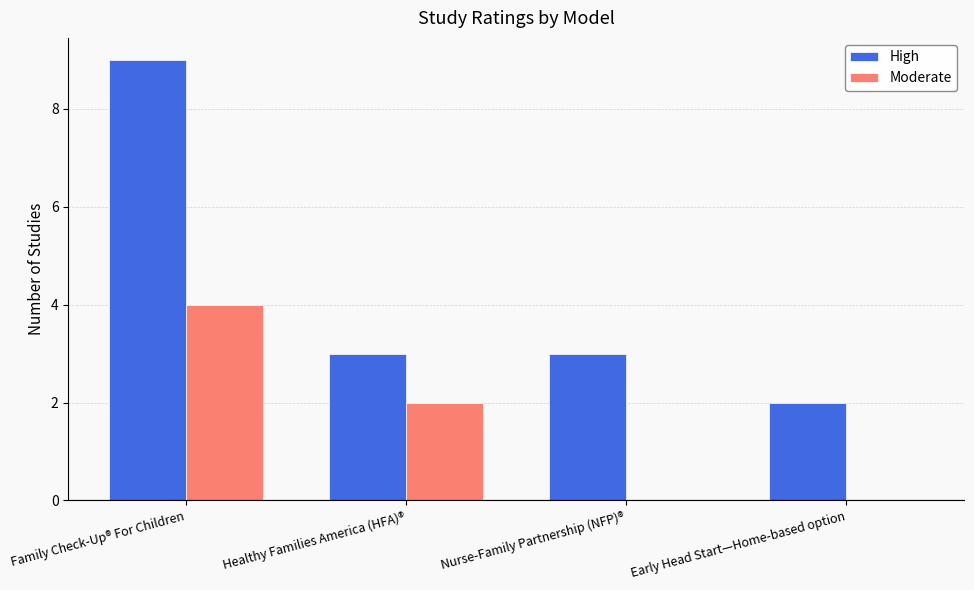

What is the total value across all series at Early Head Start—Home-based option?

2